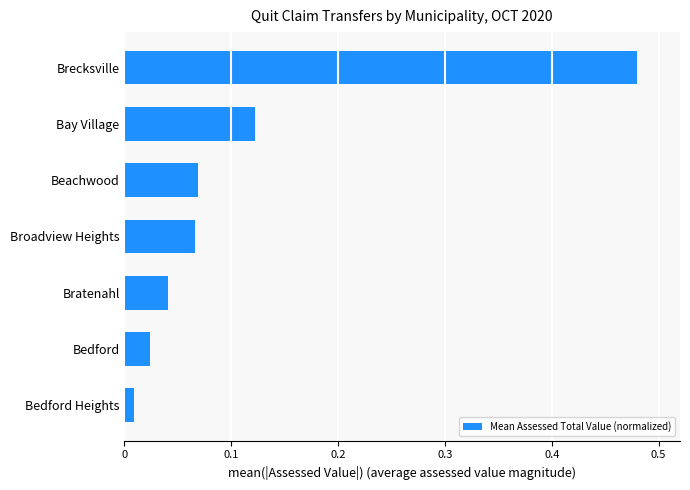

True or false: the data shows 0.6 at Brecksville.

False